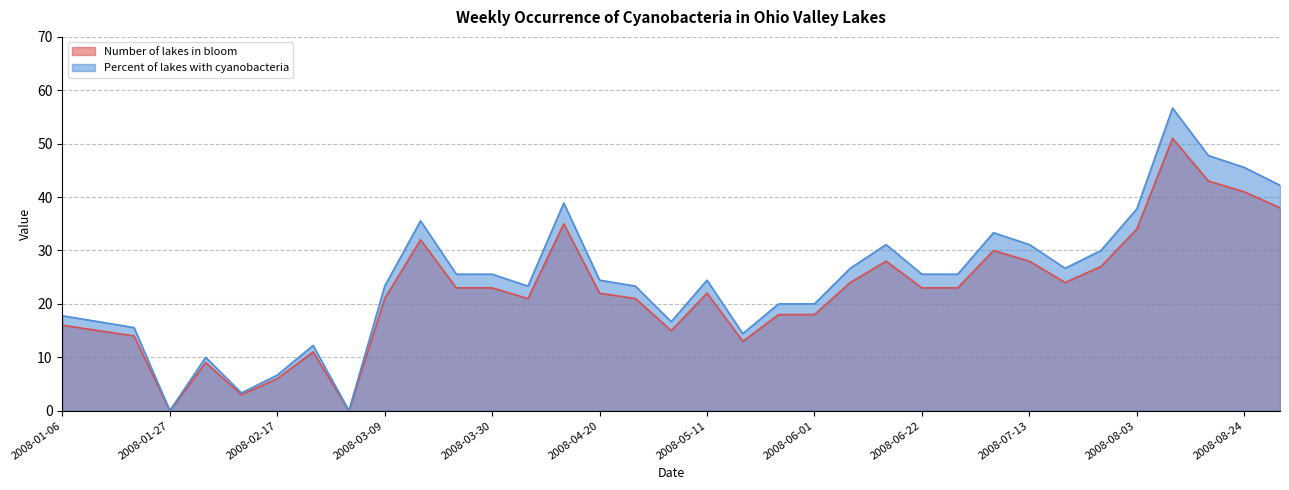

What is the label of the 33rd point from the right?

2008-01-20